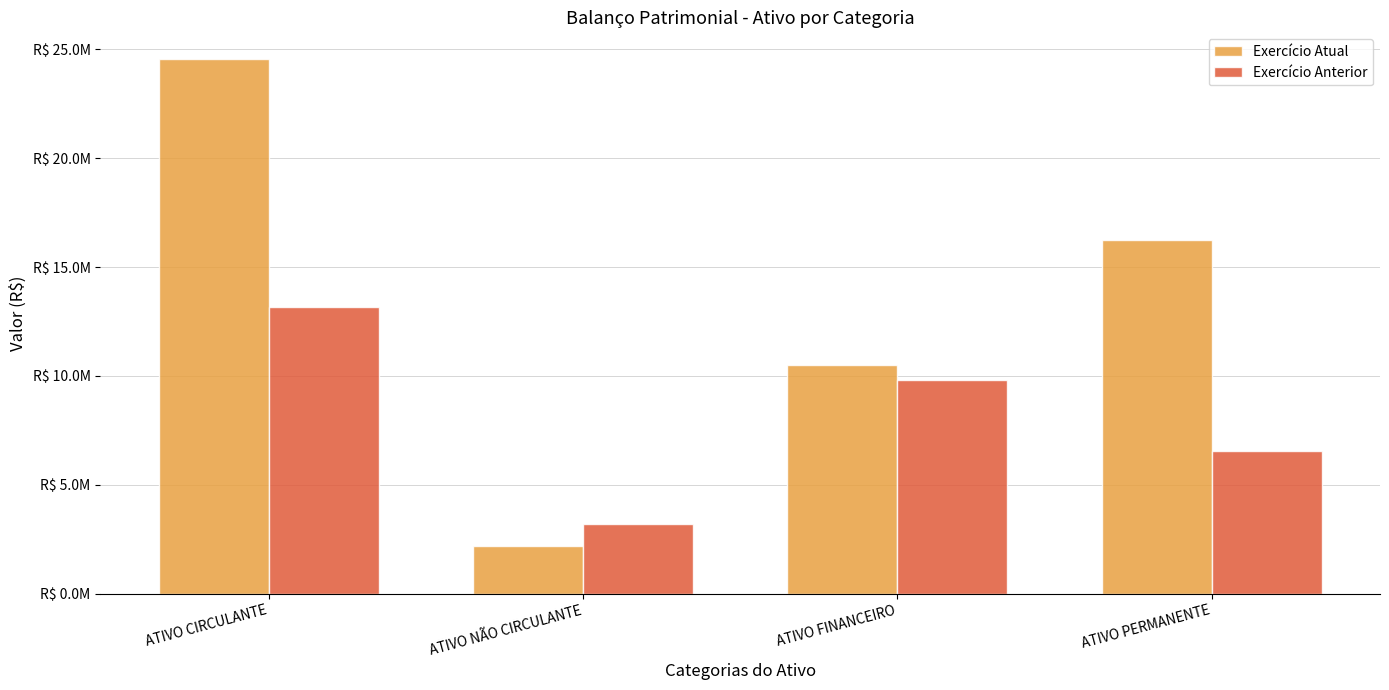

What is the label of the 1st bar from the left?

ATIVO CIRCULANTE